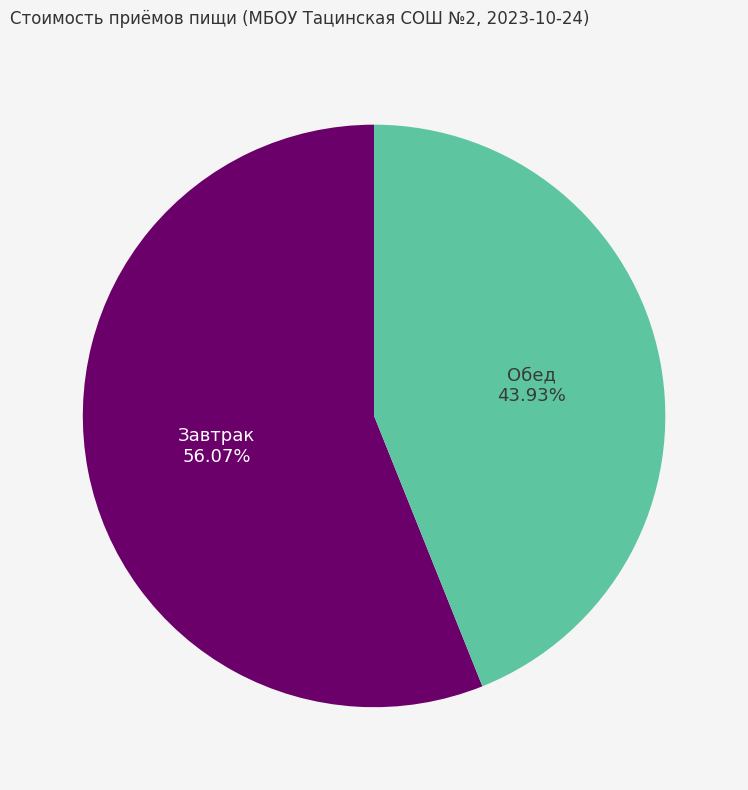

Which slice is the smallest?

Обед